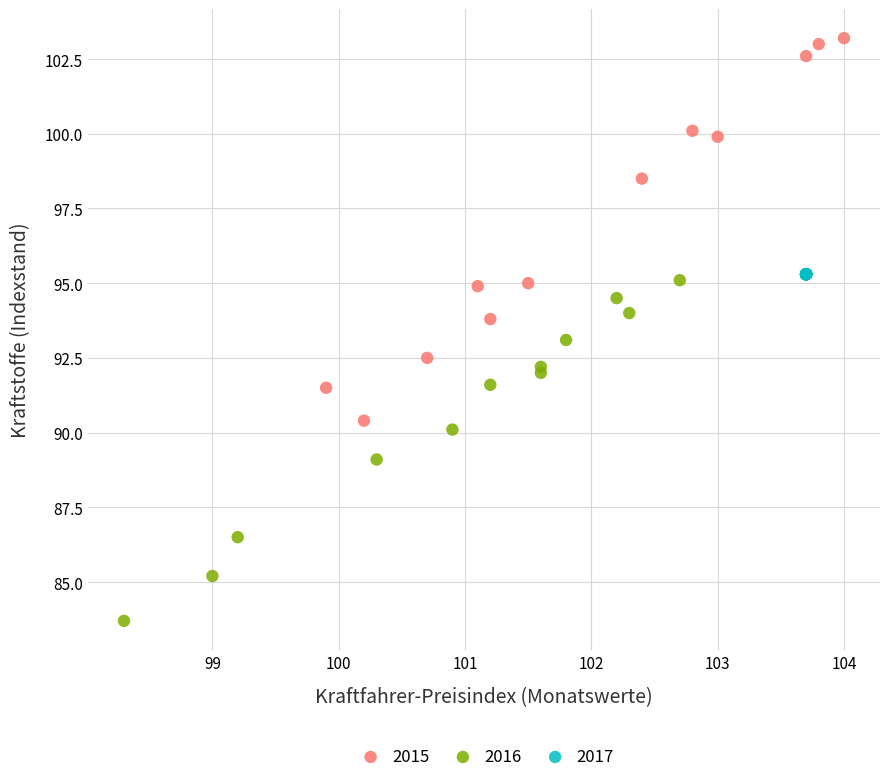

Which series contains the highest Y value?

2015